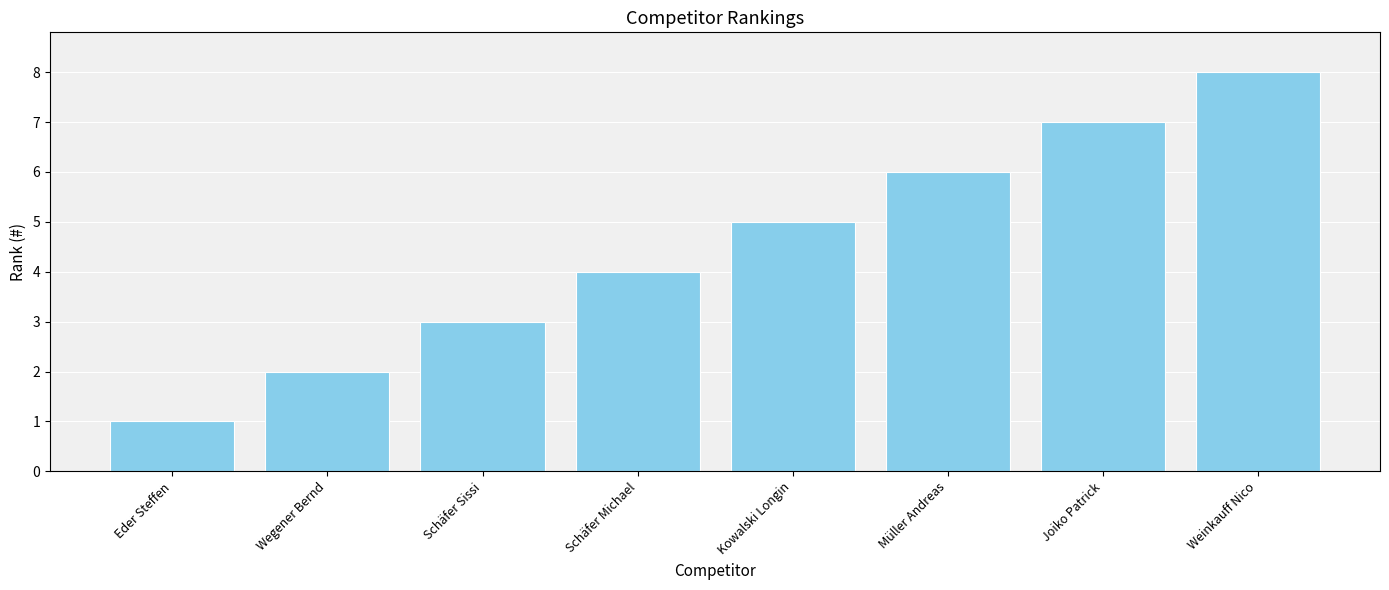

How many categories are shown in the chart?

8